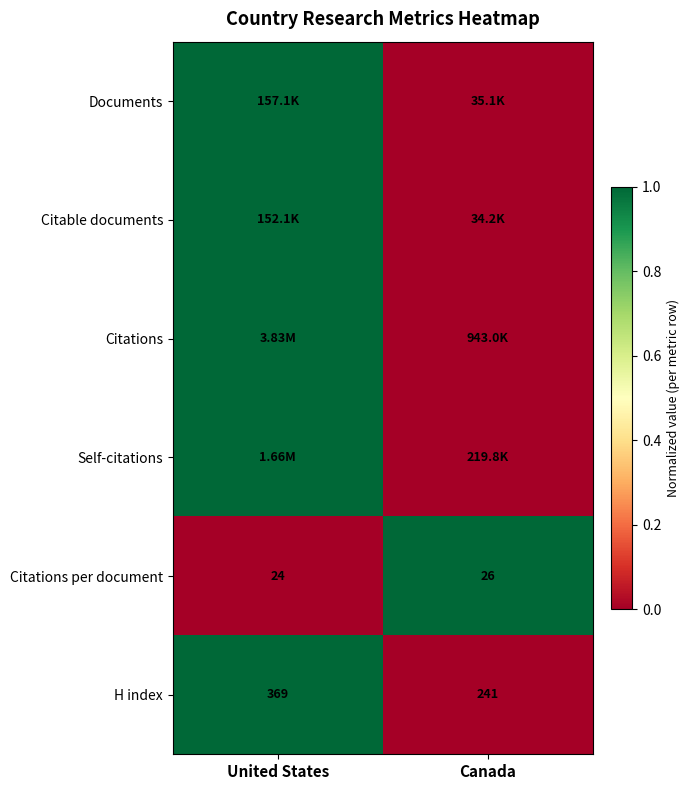

Where is Citations per document nearest to the value 25?

United States